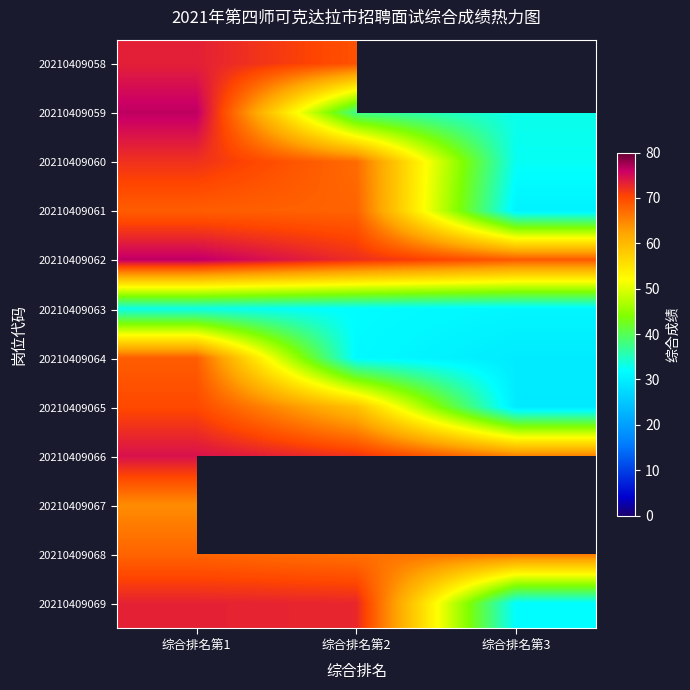

At which category does the chart reach its peak across all series?

综合排名第1